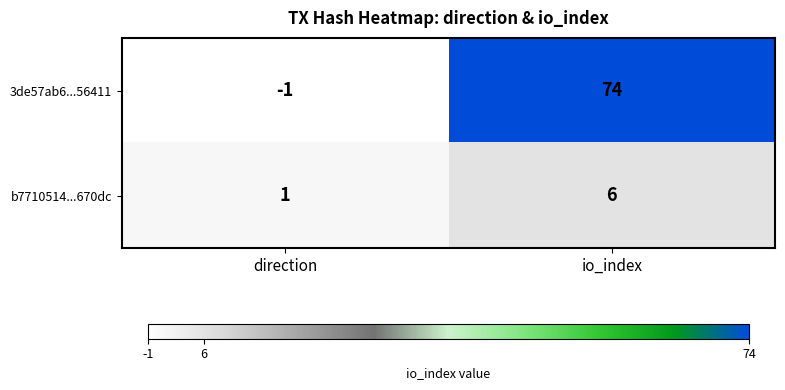

The b7710514...670dc series shows 6 at io_index. True or false?

True